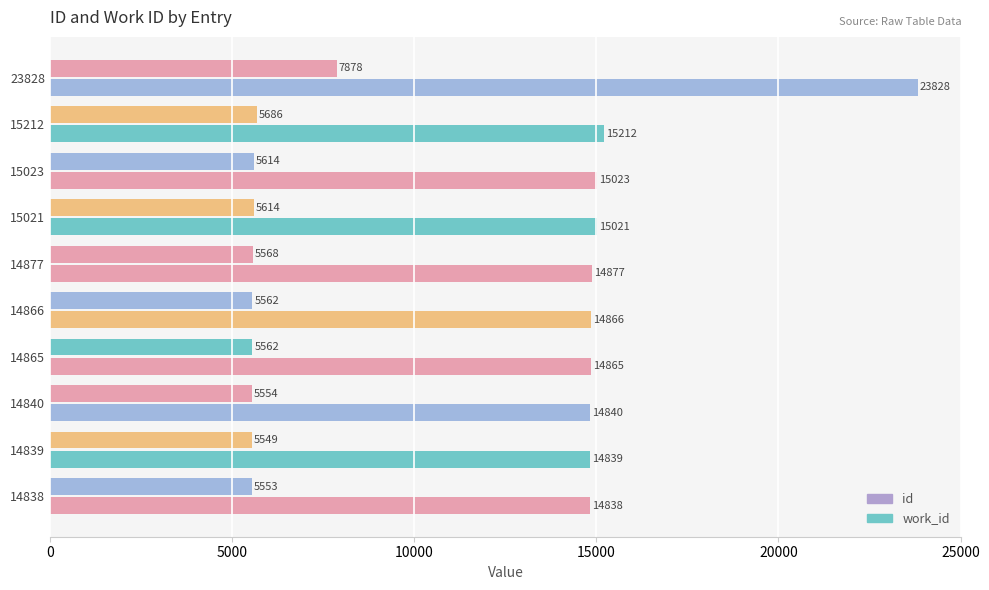

Which series has the largest total across all categories?

id